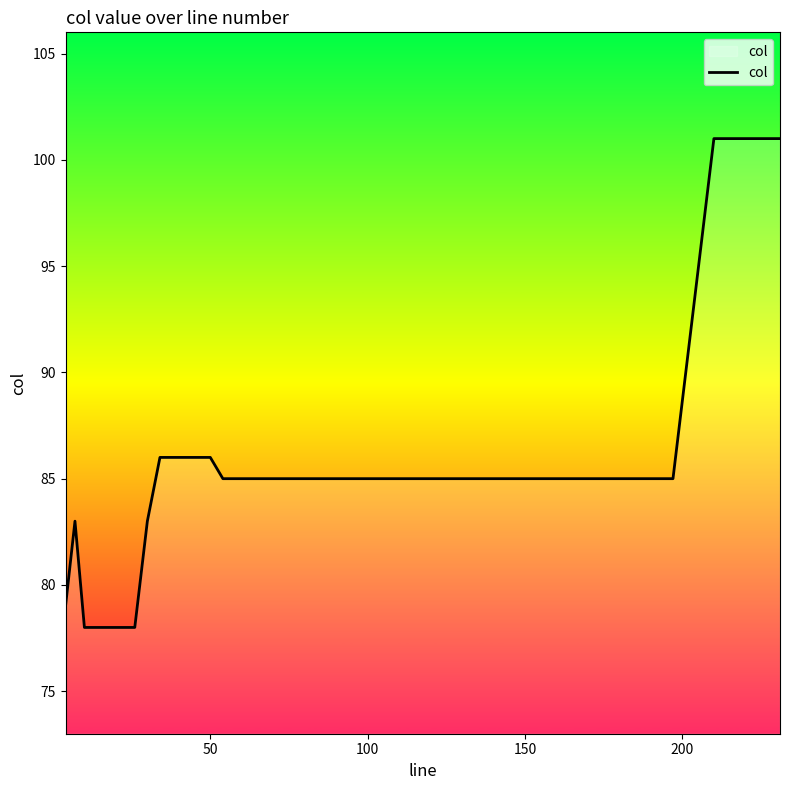

What is the minimum value shown in the chart?

78